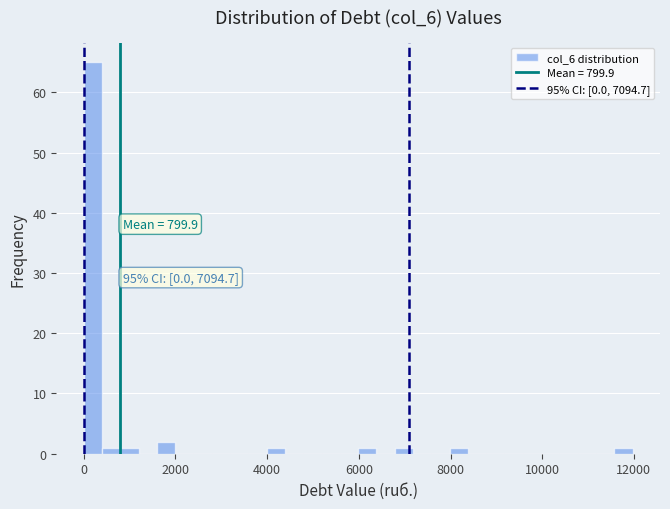

Read against the x-axis, roughly where is the centre of the tallest bar?

200